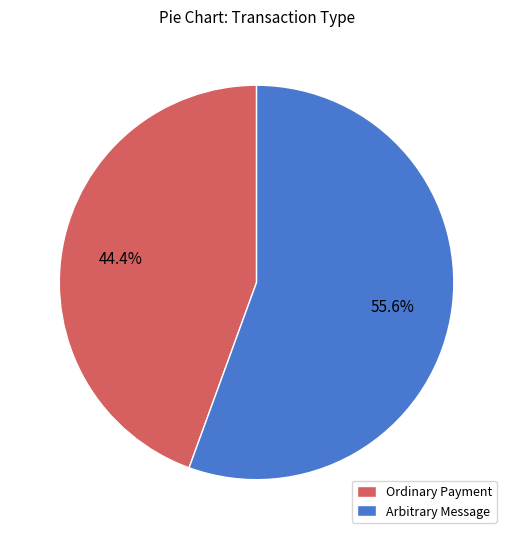

Rank the categories by value from lowest to highest.

Ordinary Payment, Arbitrary Message